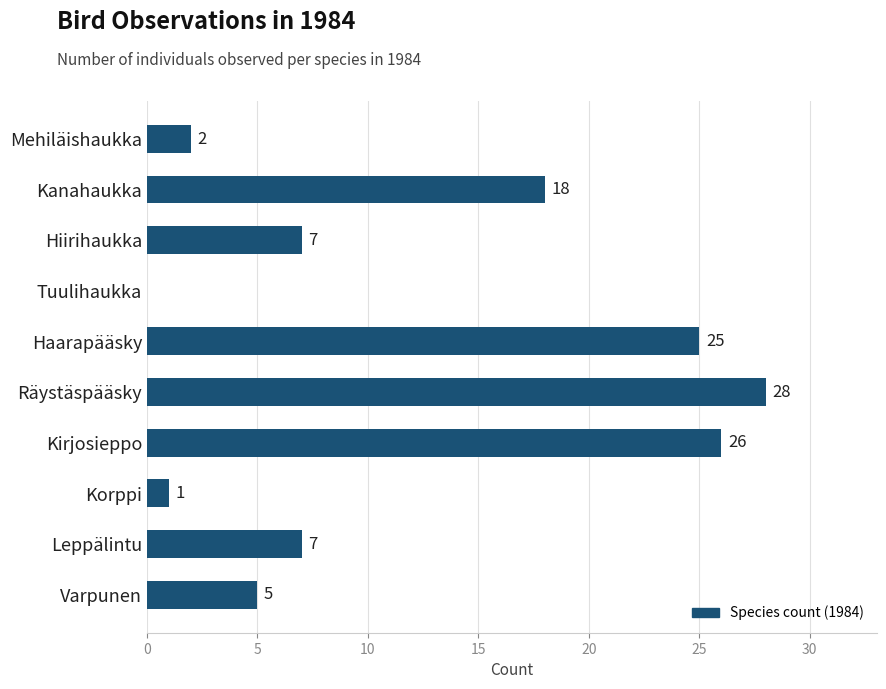

What is the change in value from Kanahaukka to Tuulihaukka?

-18